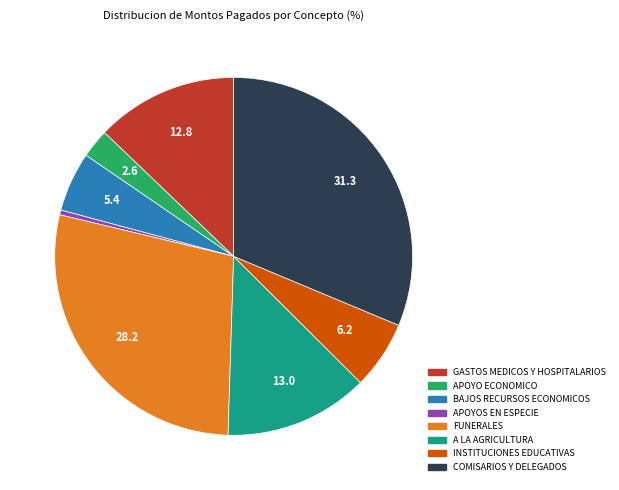

Approximately how many times larger is the value at GASTOS MEDICOS Y HOSPITALARIOS compared to APOYOS EN ESPECIE?

30.2